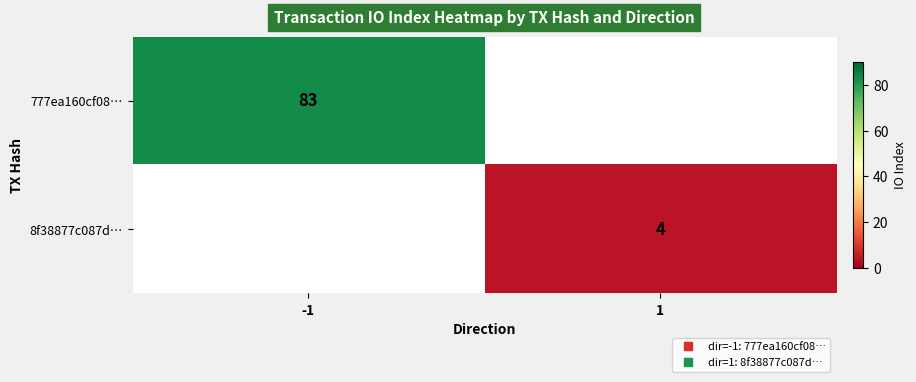

Is it true that 777ea160cf08… equals 113.0 at -1?

False